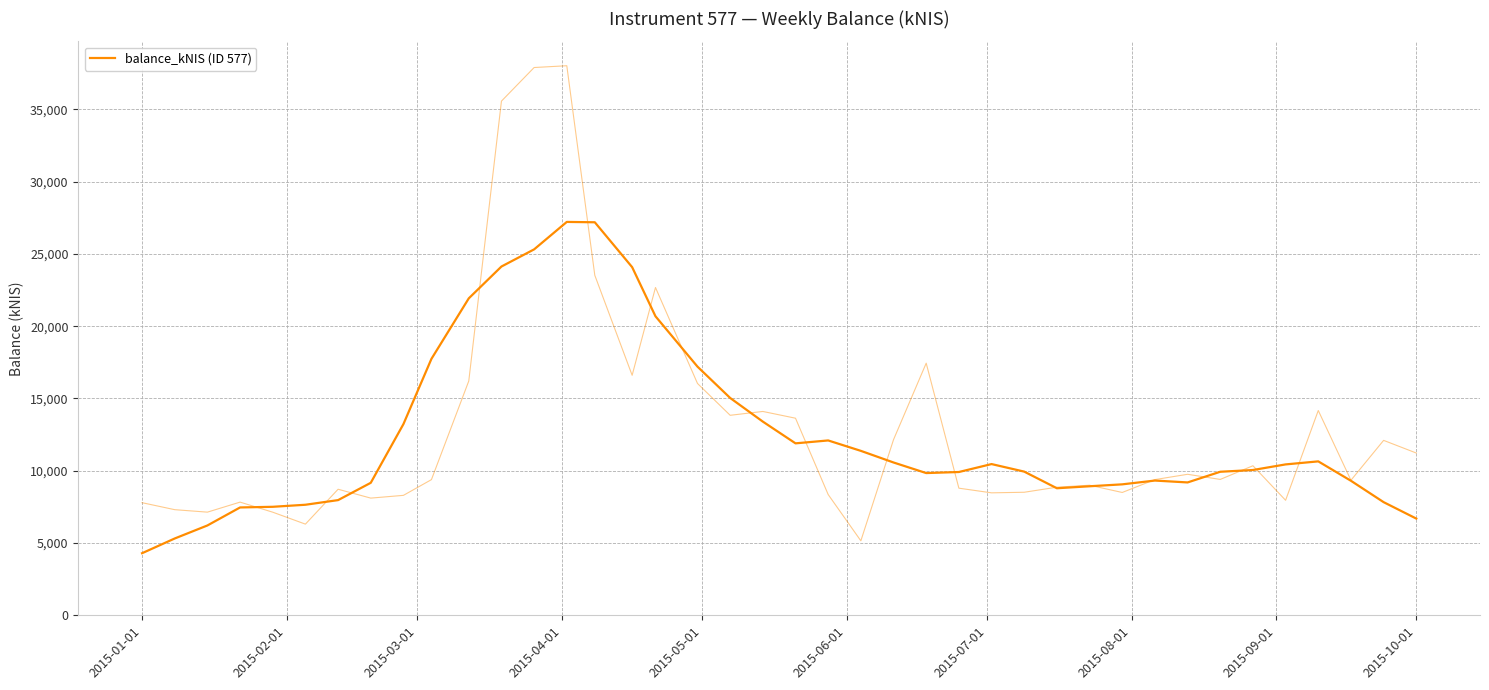

The chart shows a value of 21722.6 at 21. True or false?

False